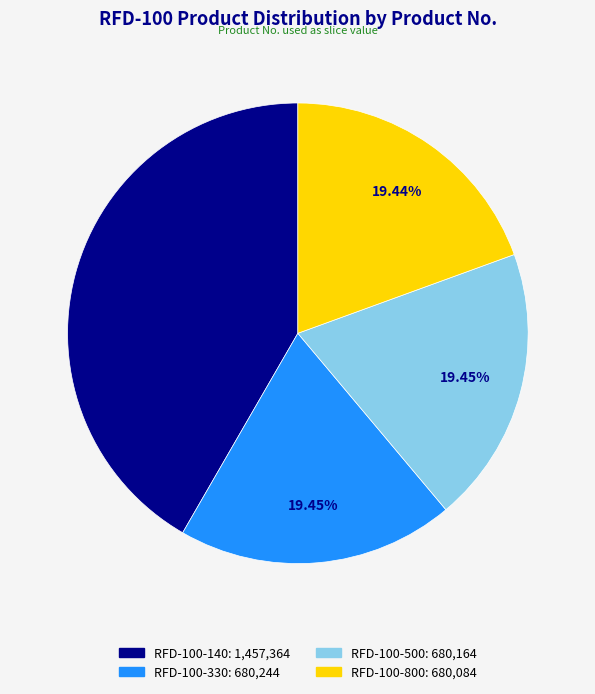

Does any single category account for the majority?

No